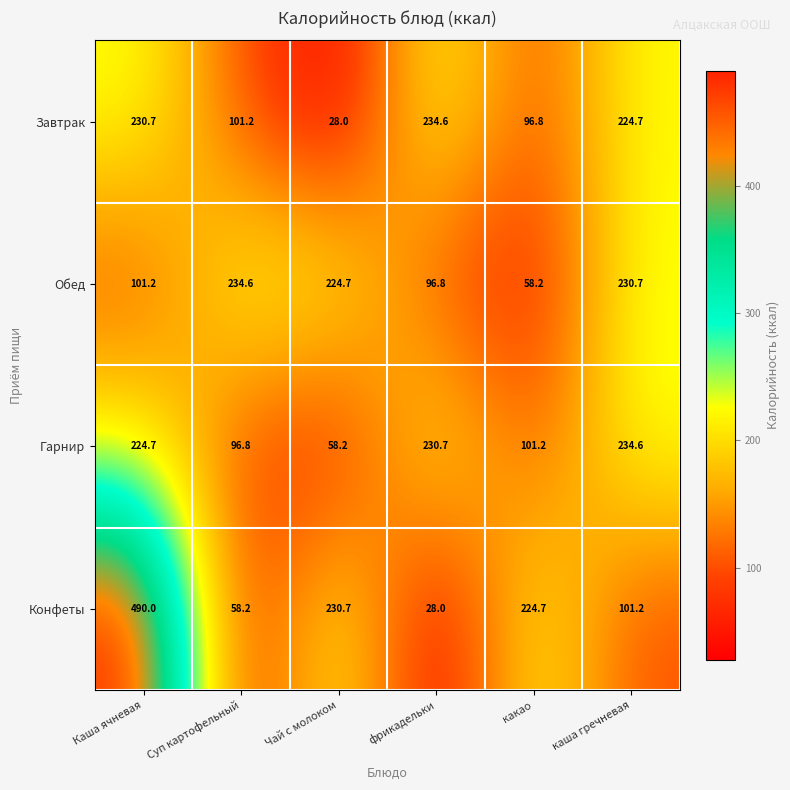

What is the sum of all Завтрак values?

916.0